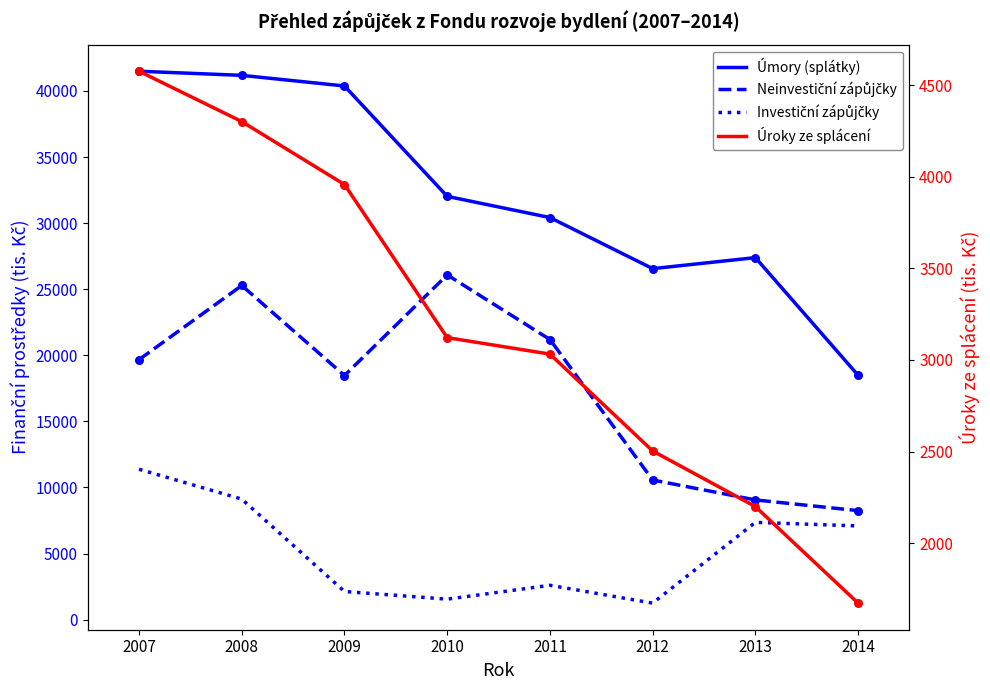

Which series contains the highest Y value?

Úmory (splátky)